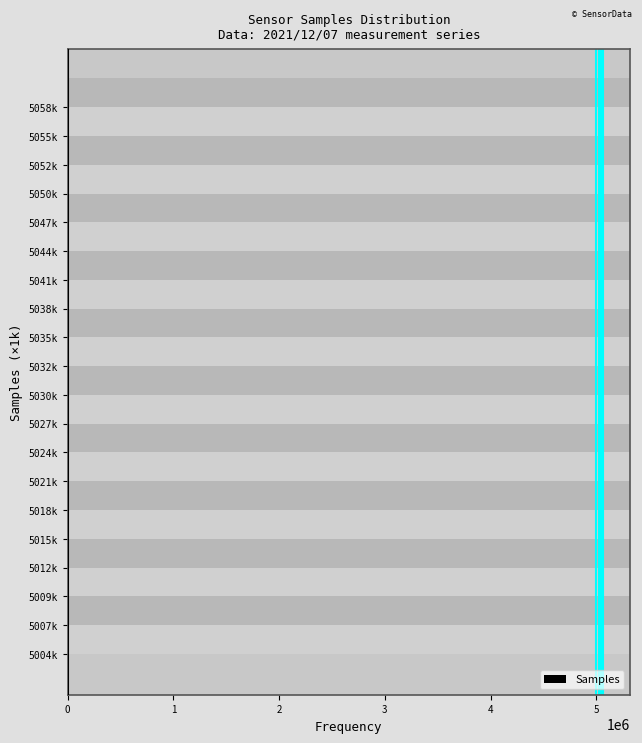

What is the sum of all values?

40